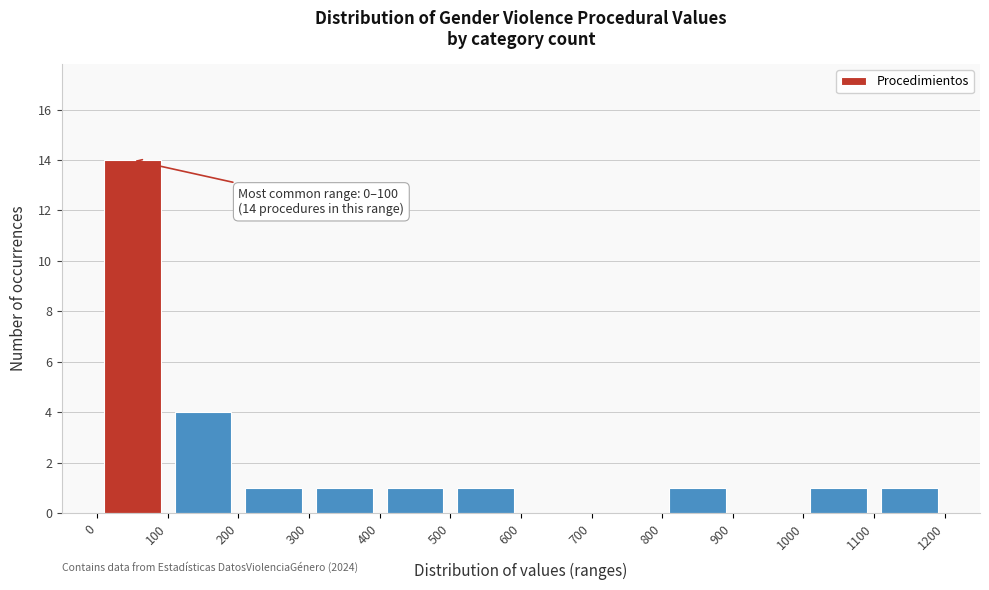

Over which range of the x-axis is the bar tallest?

0 to 100